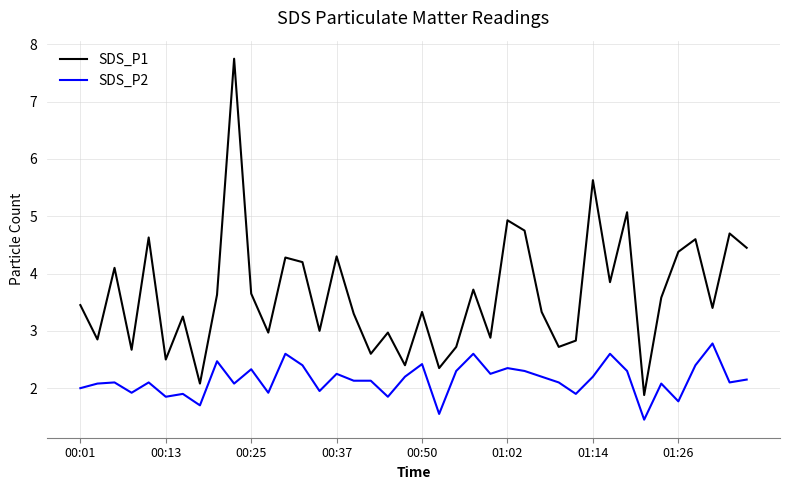

Which series has the widest spread of values?

SDS_P1